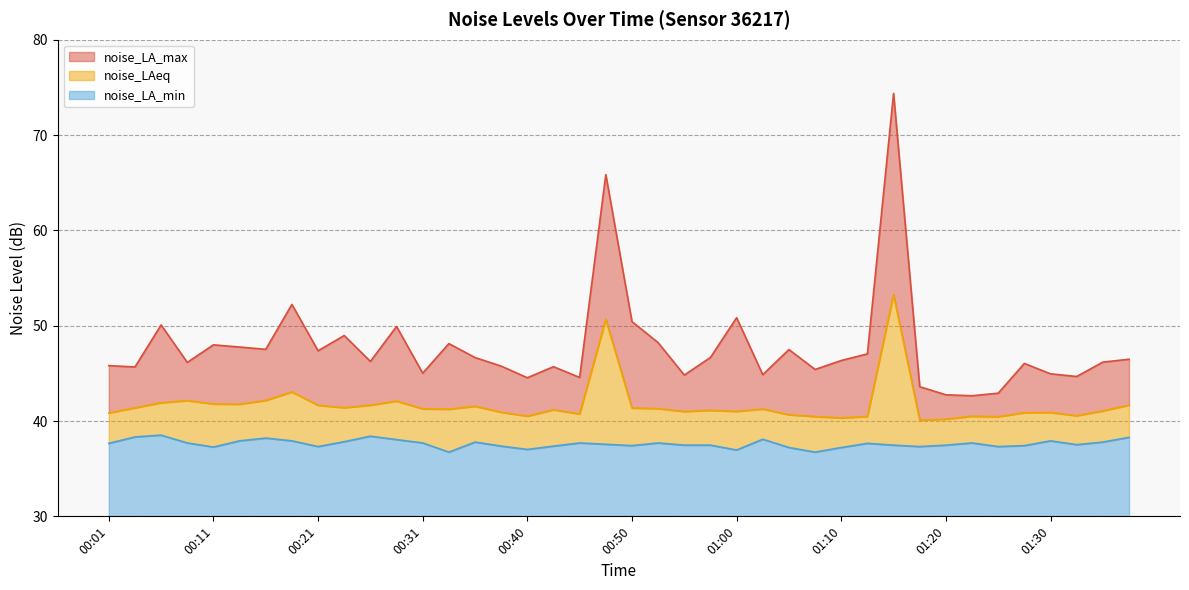

True or false: noise_LAeq and noise_LA_max cross at least once.

False